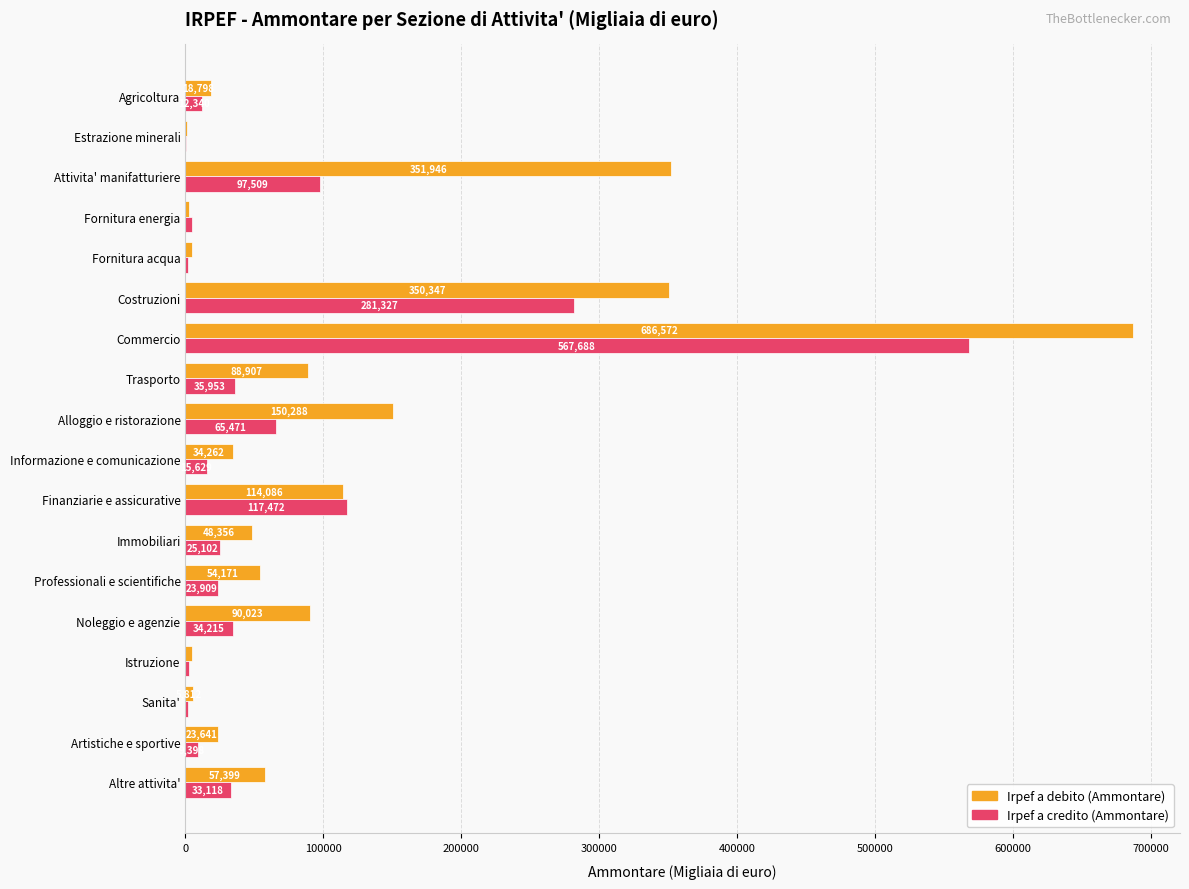

True or false: Irpef a credito (Ammontare) has a value of 15629 at Informazione e comunicazione.

True